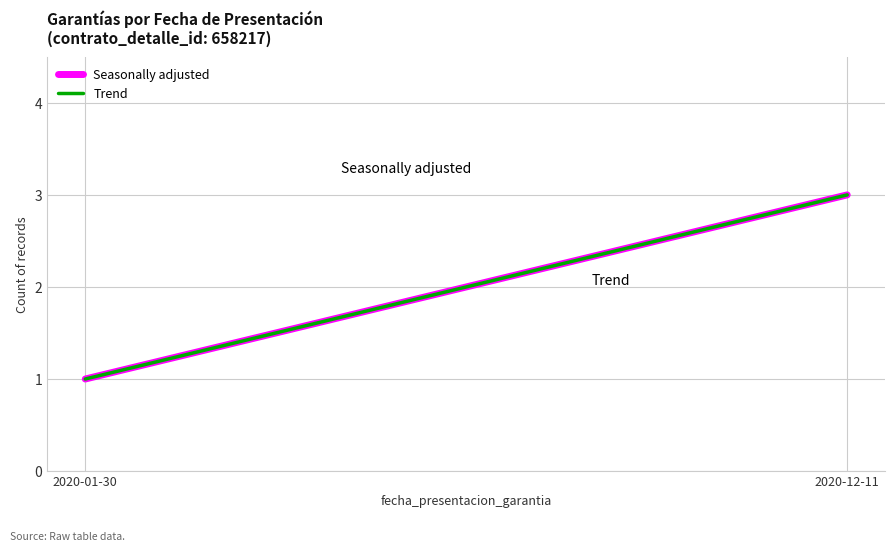

True or false: Seasonally adjusted has a value of 3 at 2020-12-11.

True